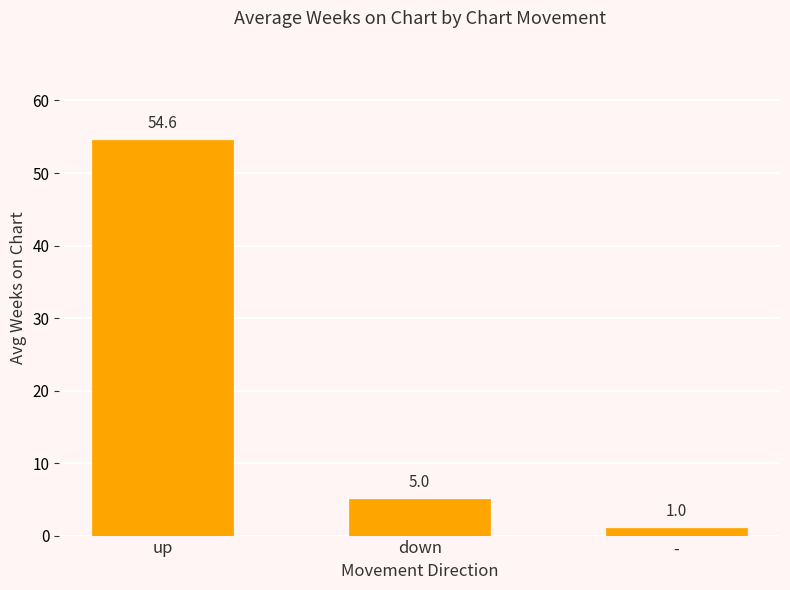

Count the number of categories in the chart.

3